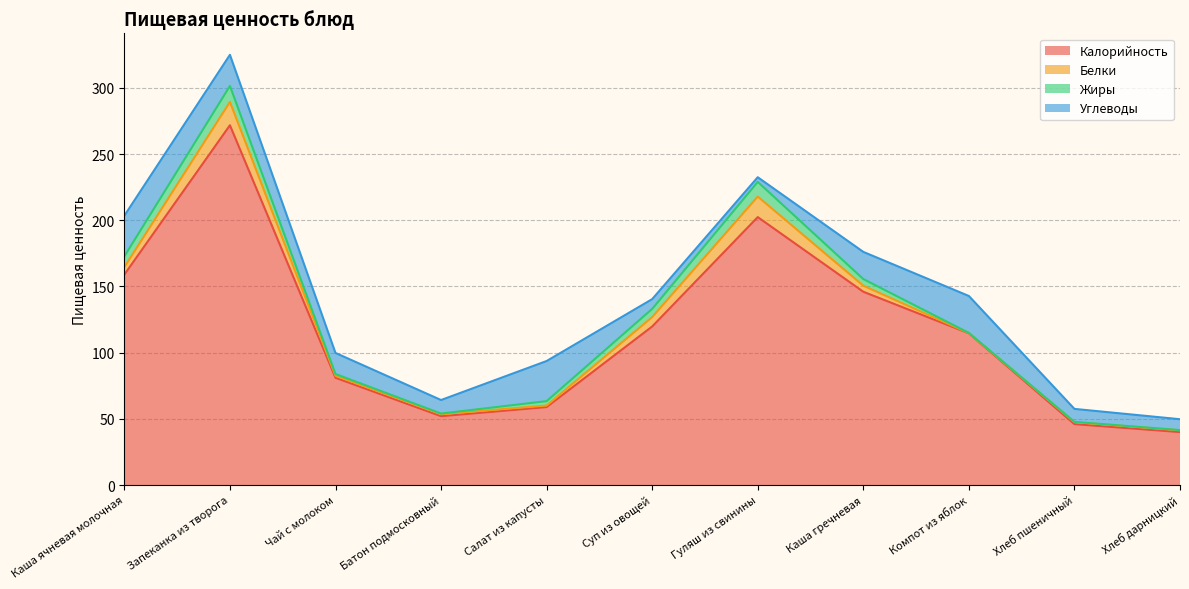

What is the total value across all series at Запеканка из творога?

325.0